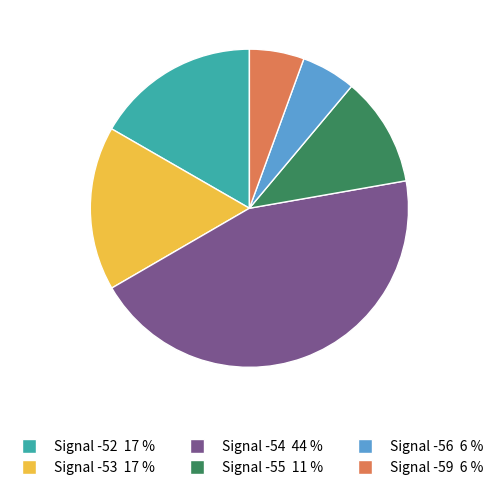

Is there any slice that represents more than half of the pie?

No